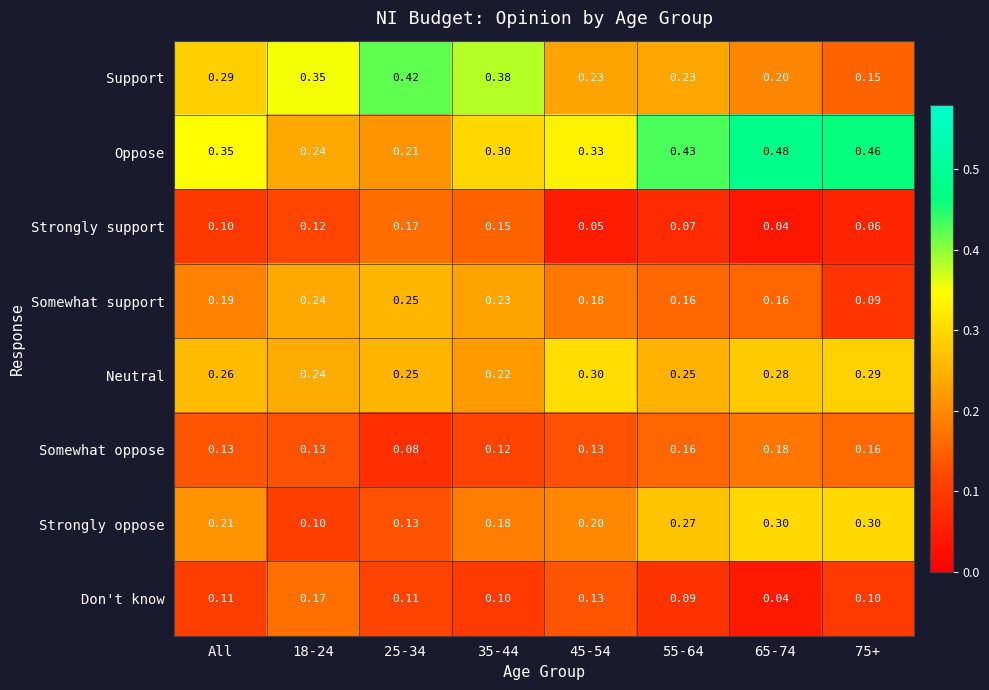

Is the value of Support at 55-64 greater than the value of Don't know at 65-74?

Yes